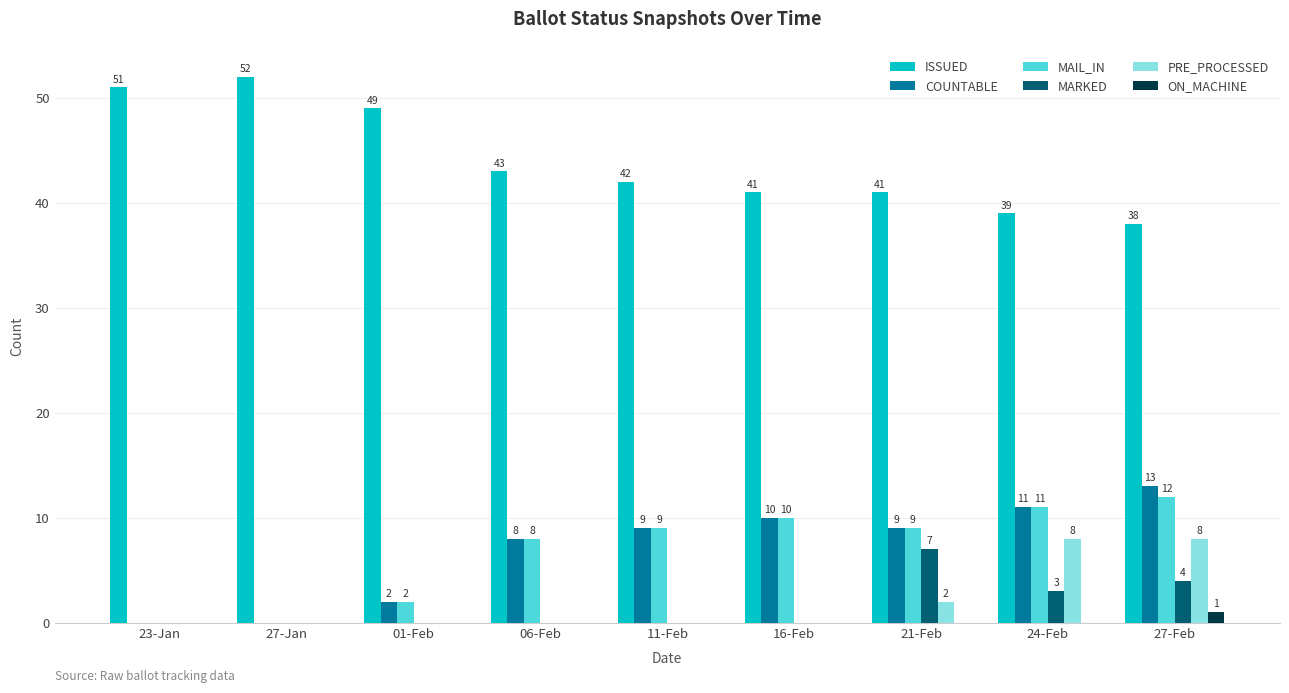

Which category has the highest value across all series?

27-Jan